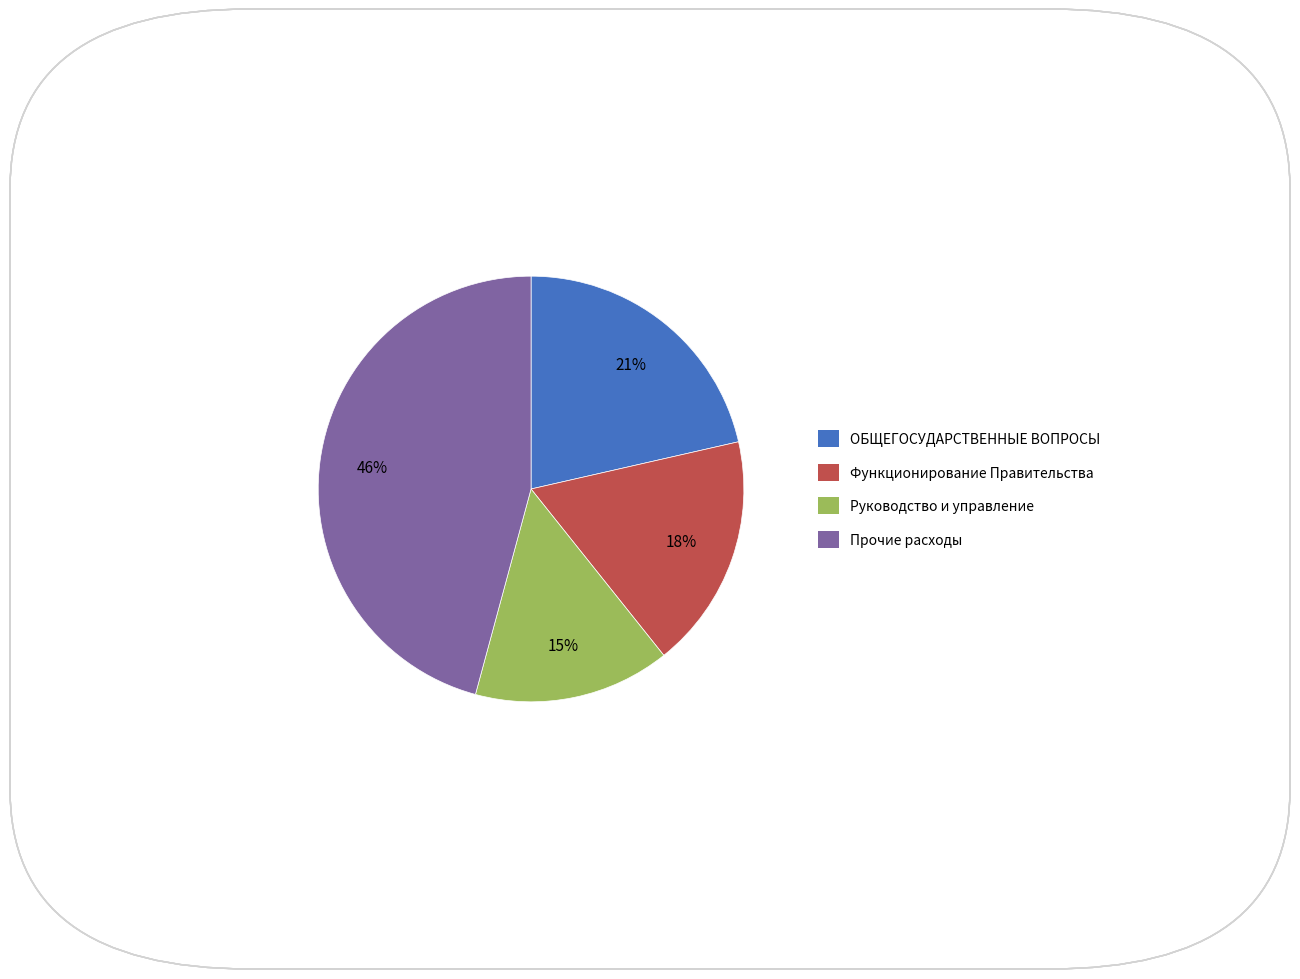

Is there any slice that represents more than half of the pie?

No